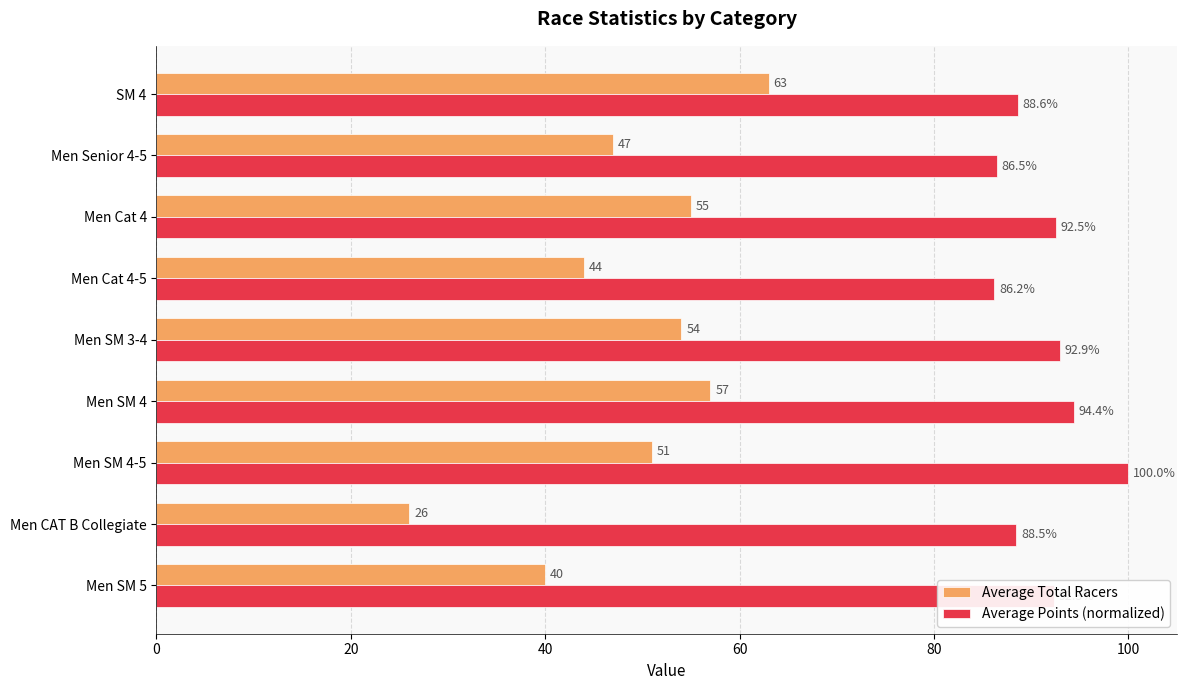

What is the sum of all Average Points (normalized) values?

821.9